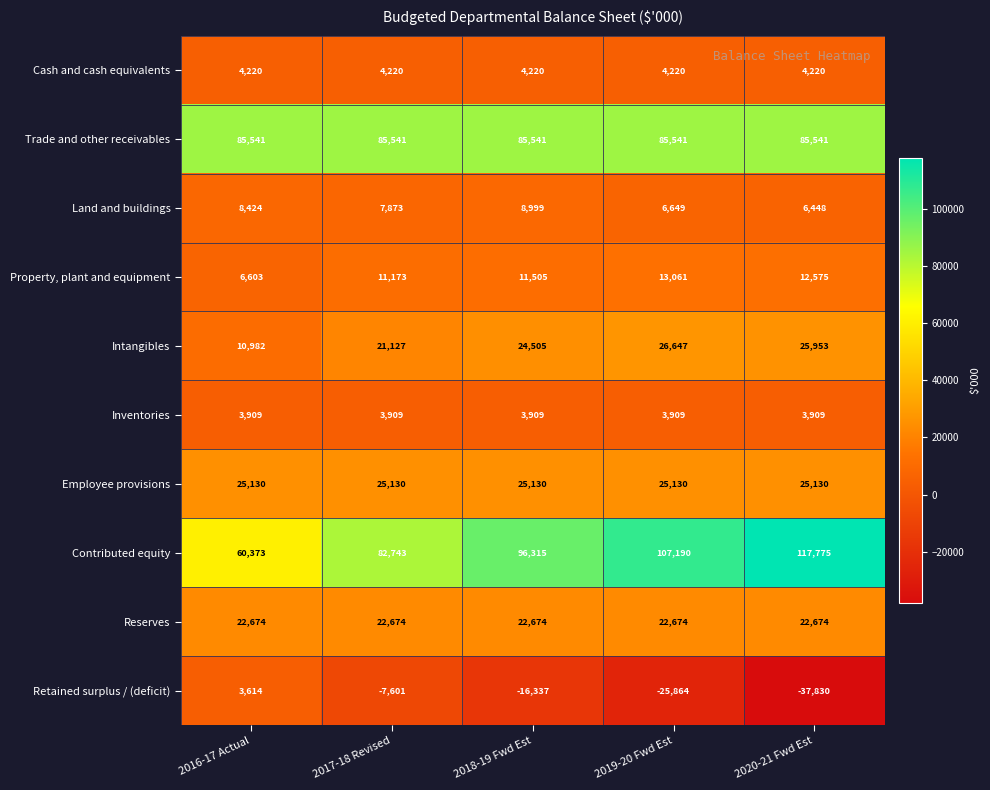

What is the difference between the highest and lowest values at 2018-19 Fwd Est?

112652